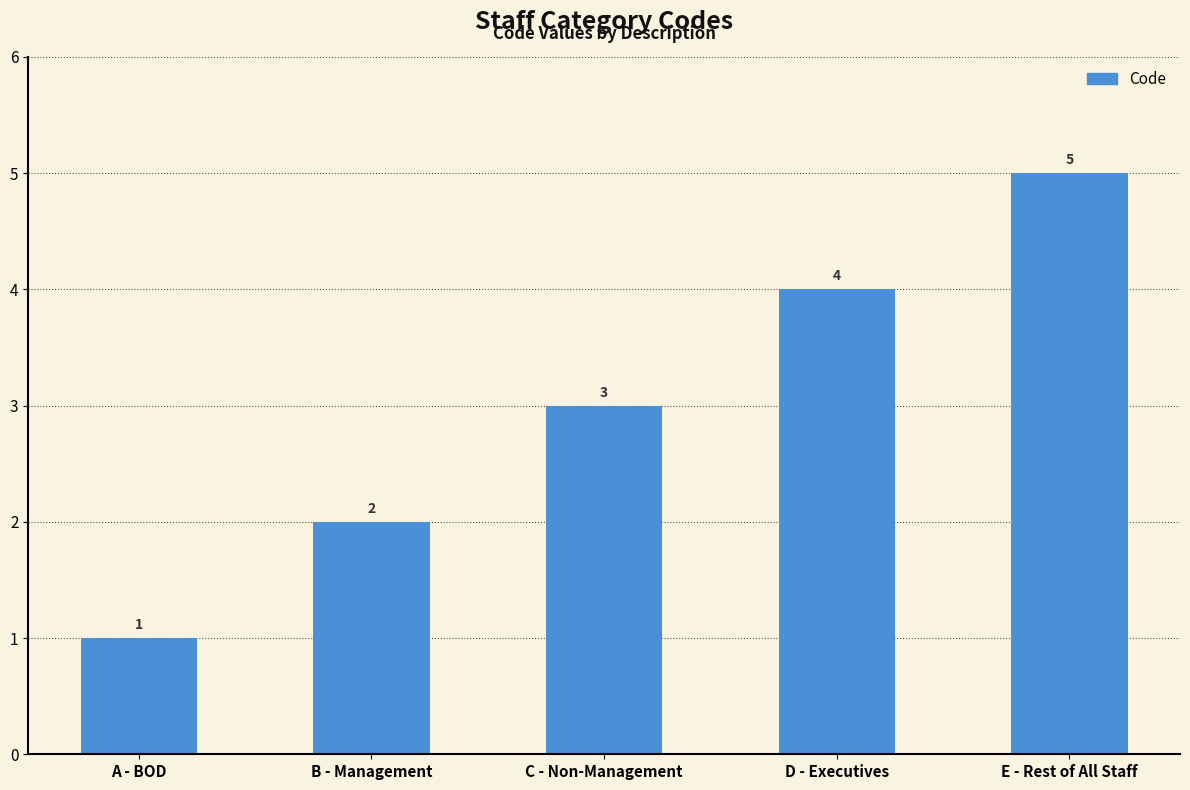

What is the ratio of the value at D - Executives to the value at C - Non-Management?

1.3